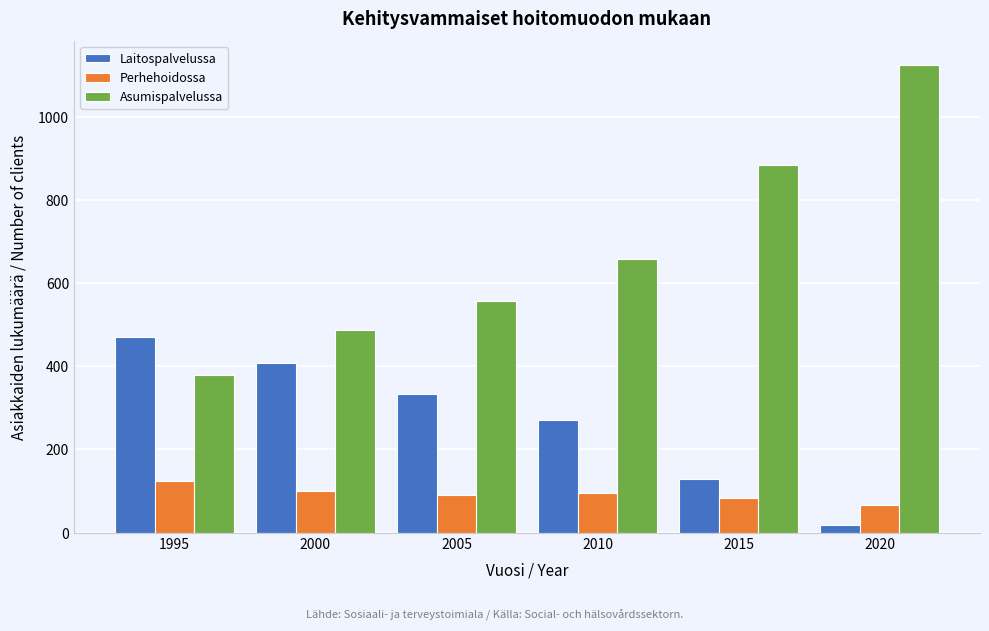

Where is Asumispalvelussa nearest to the value 751?

2010